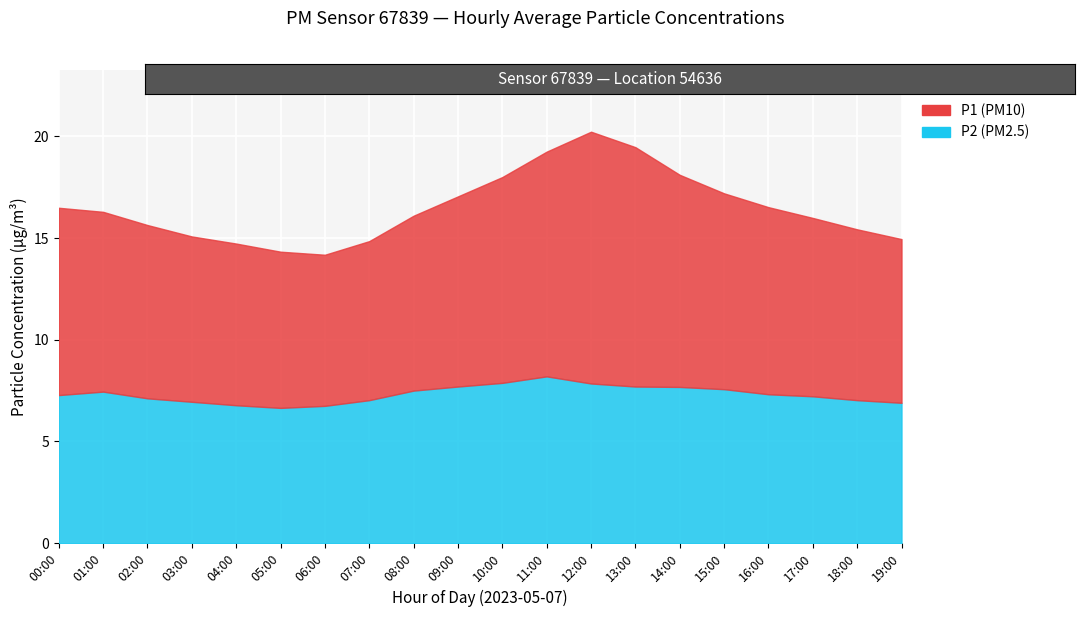

List the series in order of their peak value, lowest first.

P2, P1